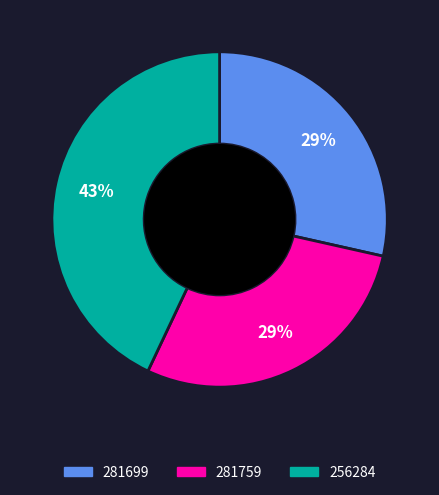

How many segments does this pie chart have?

3